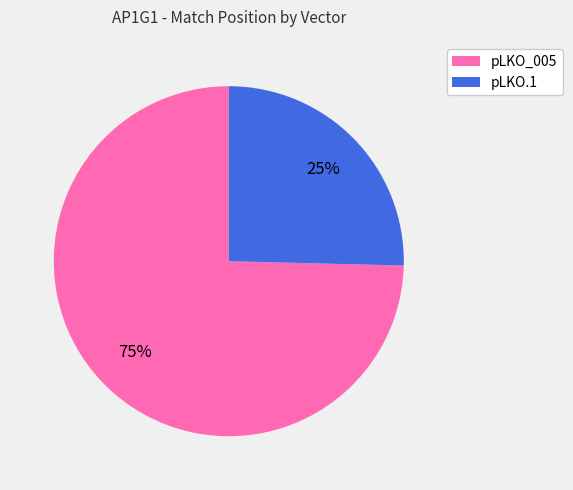

Combined, do pLKO_005 and pLKO.1 account for over 50%?

Yes